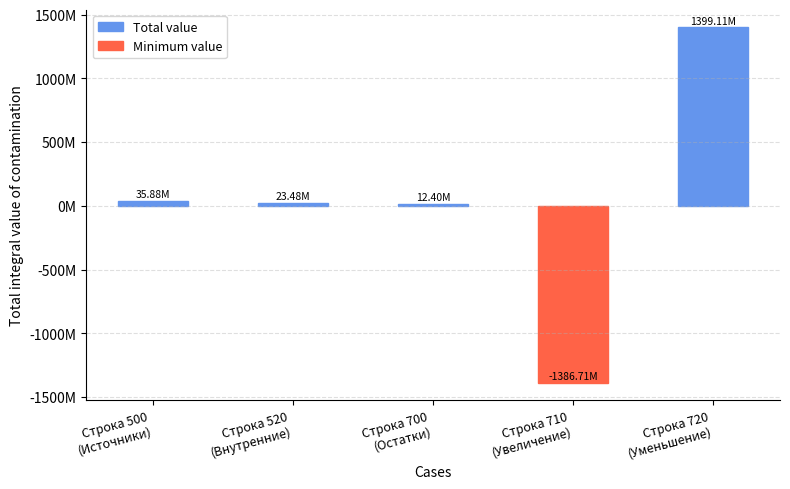

How many groups of bars are there?

5